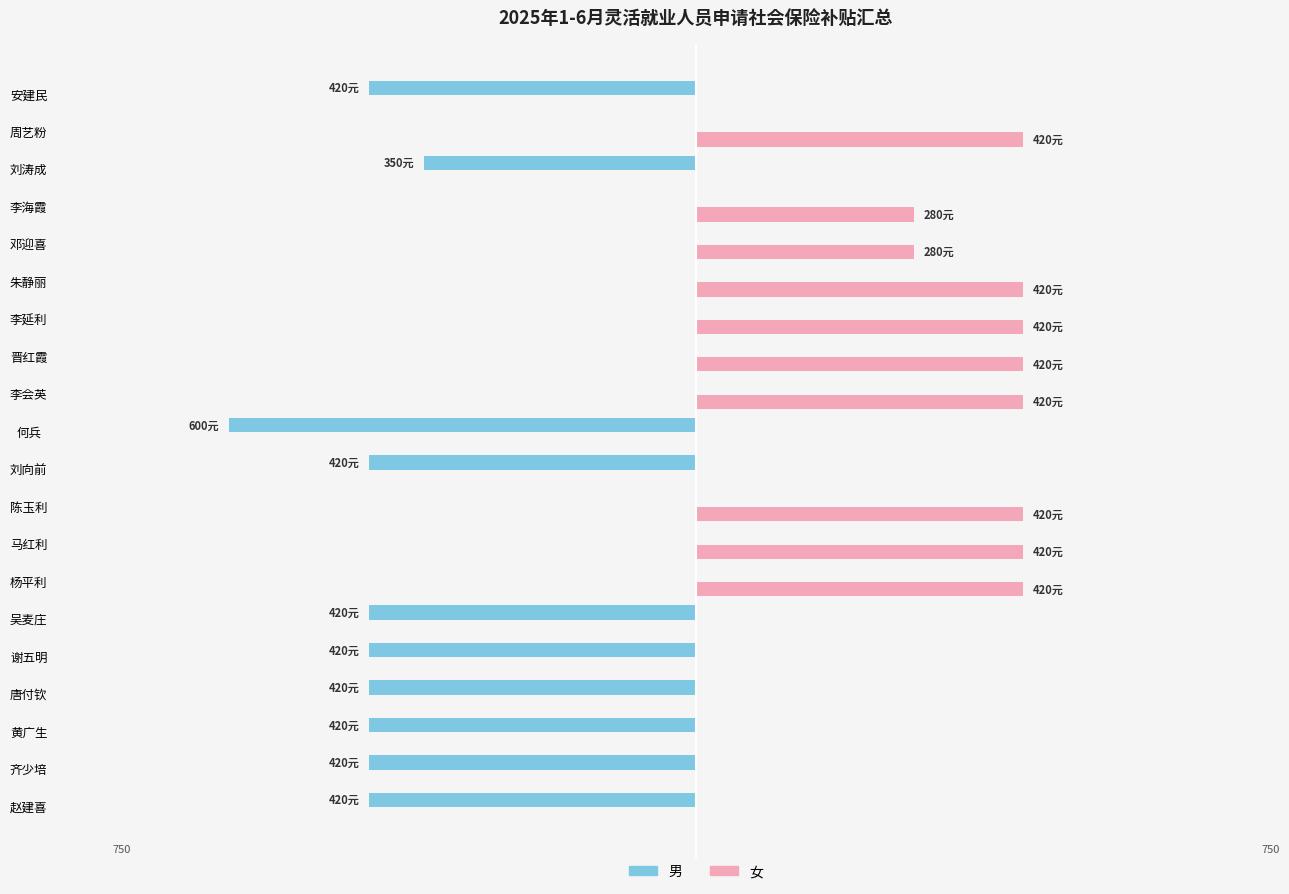

Which series has the largest total across all categories?

女